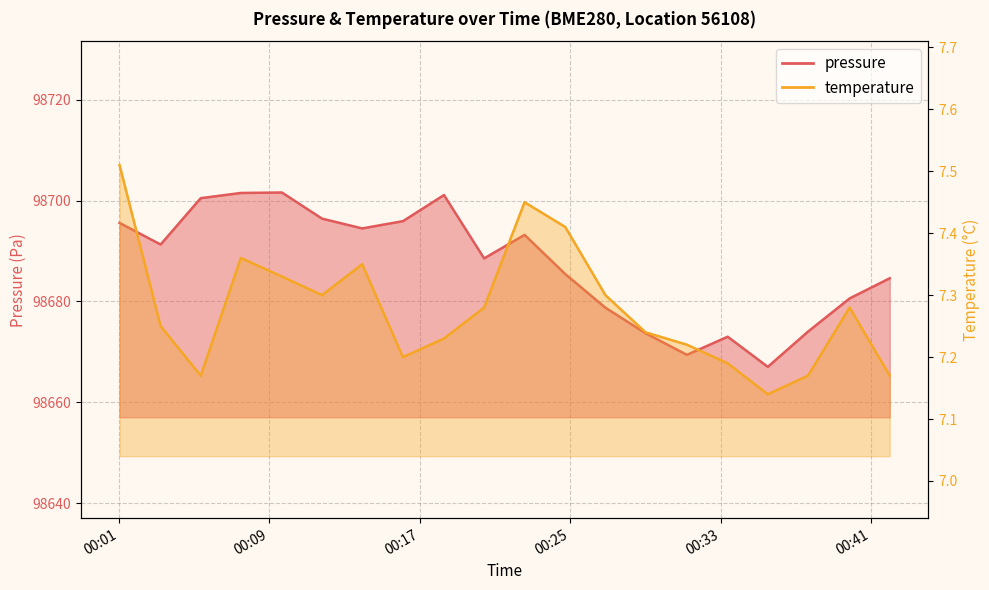

What is the sum of all temperature values?

145.6